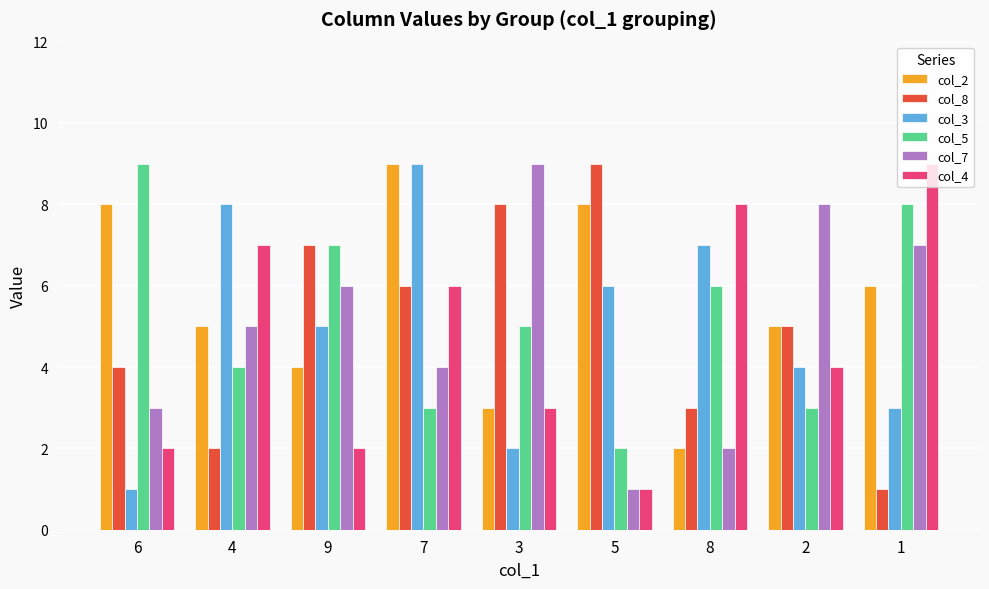

What is the label of the 6th bar from the left?

5